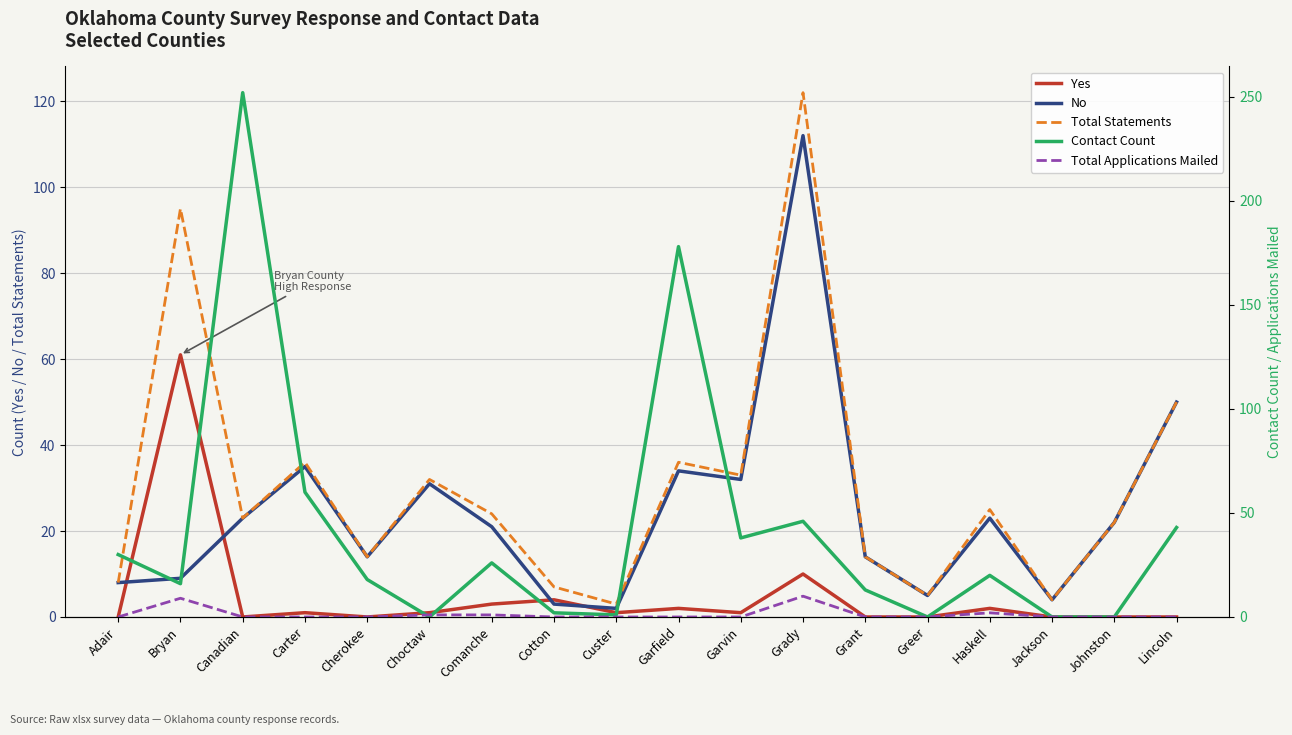

At Grady, list the series in order from largest to smallest.

Total Statements, No, Contact Count, Yes, Total Applications Mailed